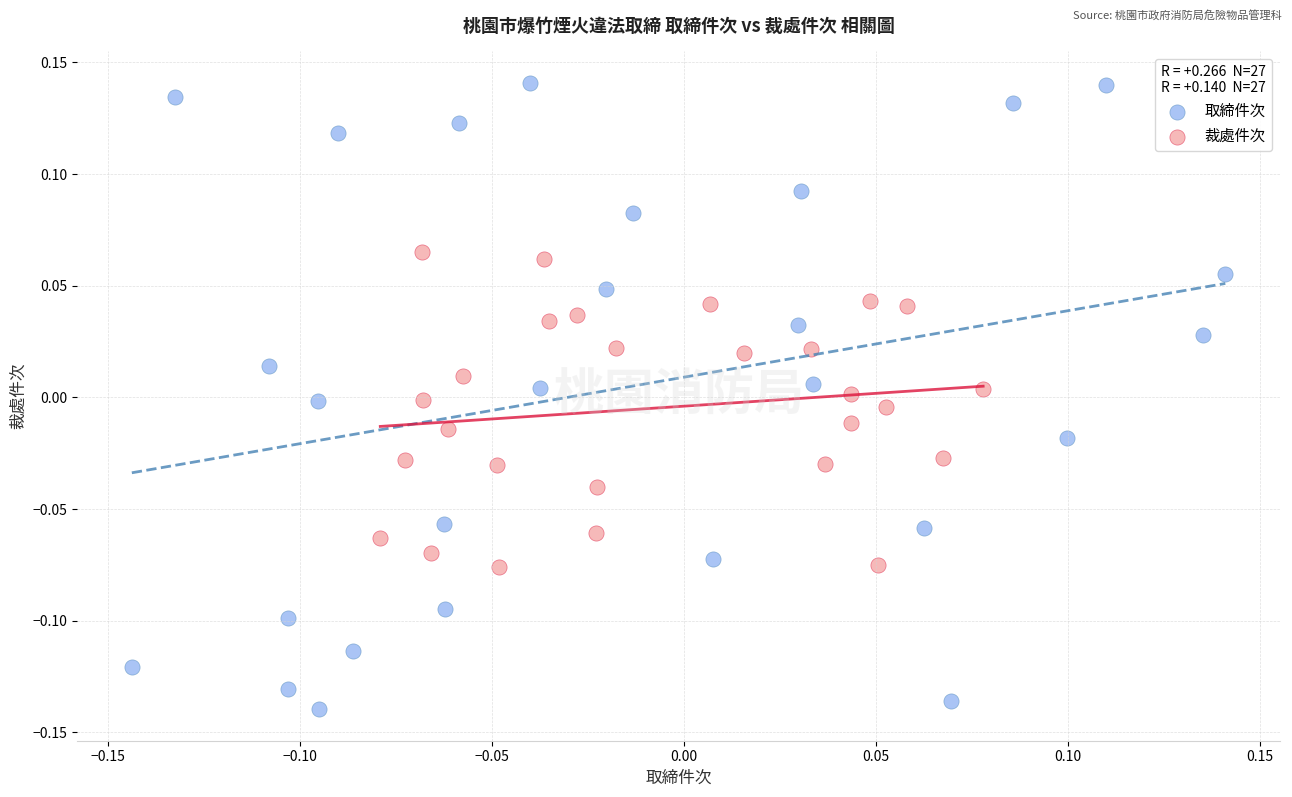

Which series reaches the minimum Y coordinate?

取締件次